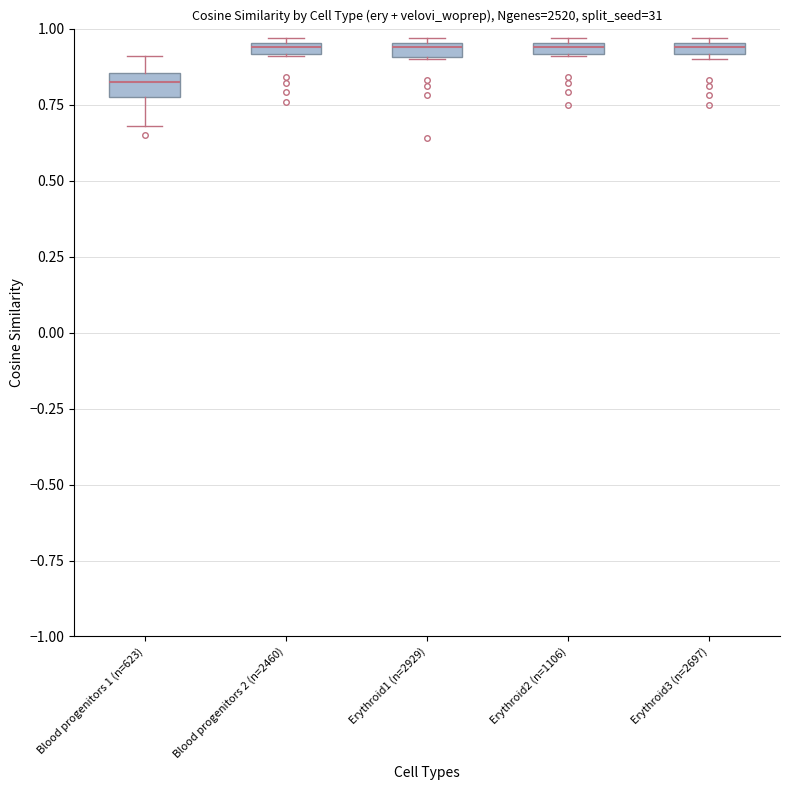

Where is the lower edge of the box for Blood progenitors 2 (n=2460) on the y-axis? The values are not printed on the chart, so give them approximately, as read against the axis.

0.90